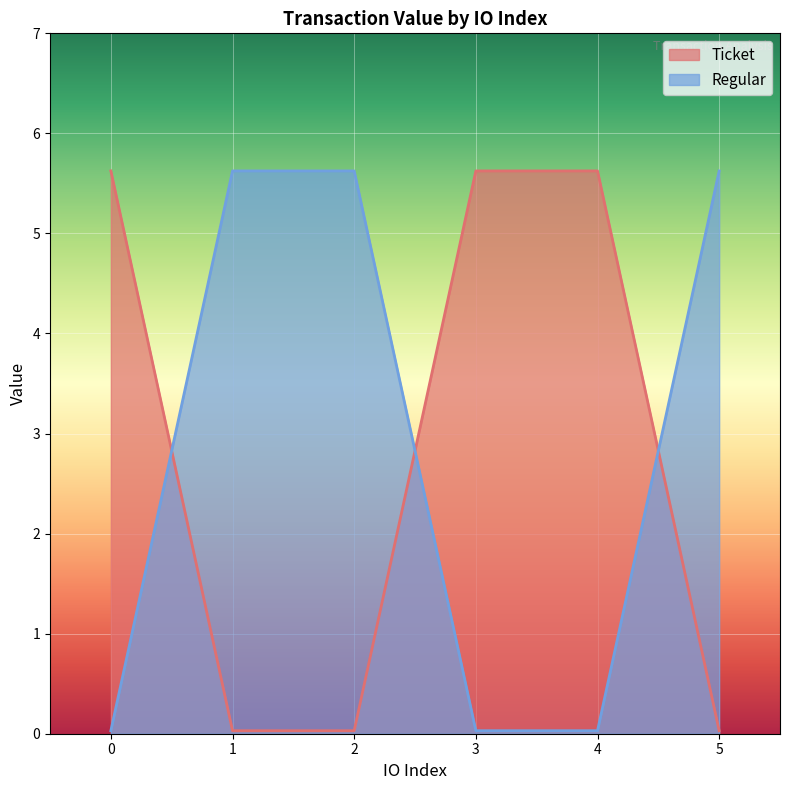

The Ticket series shows 8.2 at 3. True or false?

False